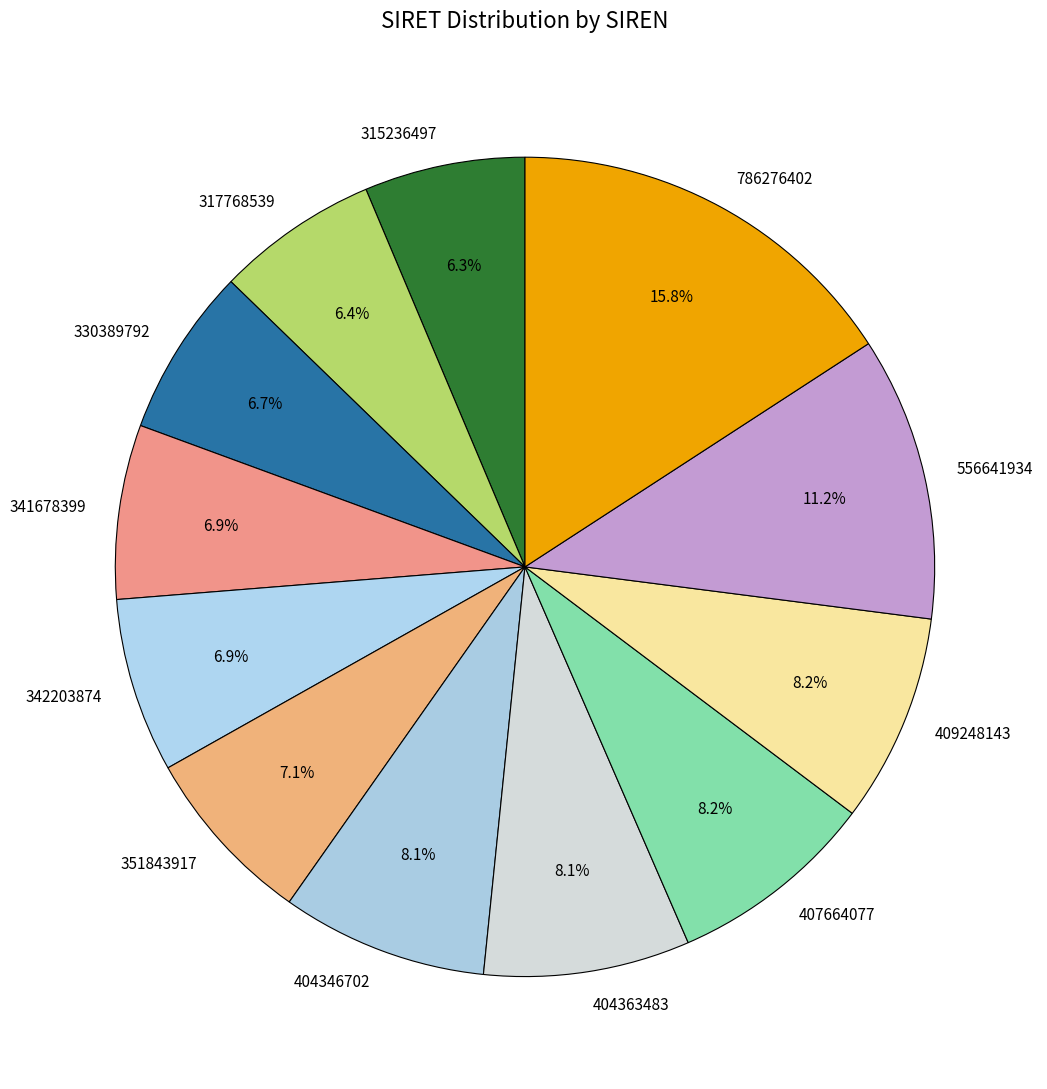

Does any single category account for the majority?

No